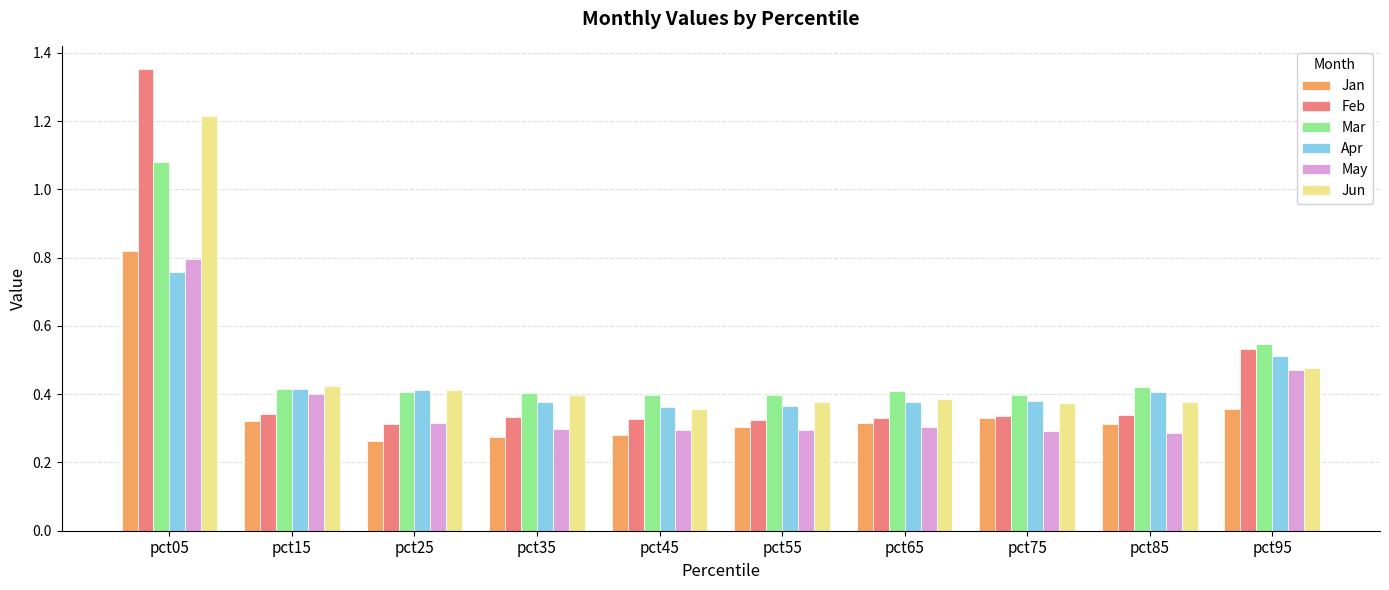

What is the sum of all Jun values?

4.8